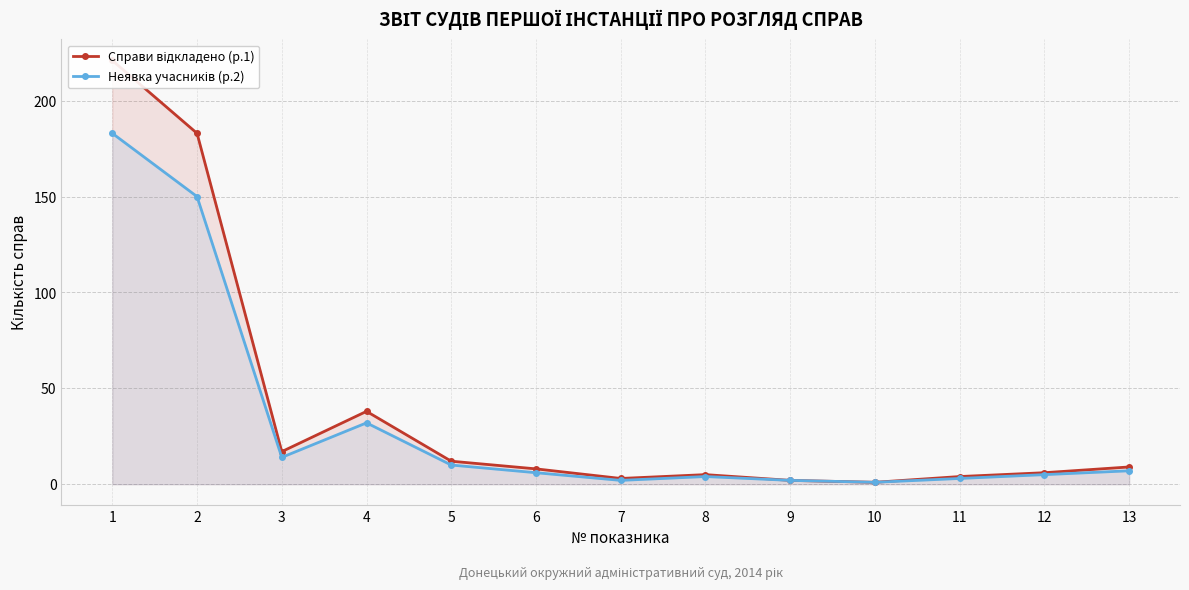

List the labels in order of Неявка учасників (р.2) value, smallest first.

10, 7, 9, 11, 8, 12, 6, 13, 5, 3, 4, 2, 1